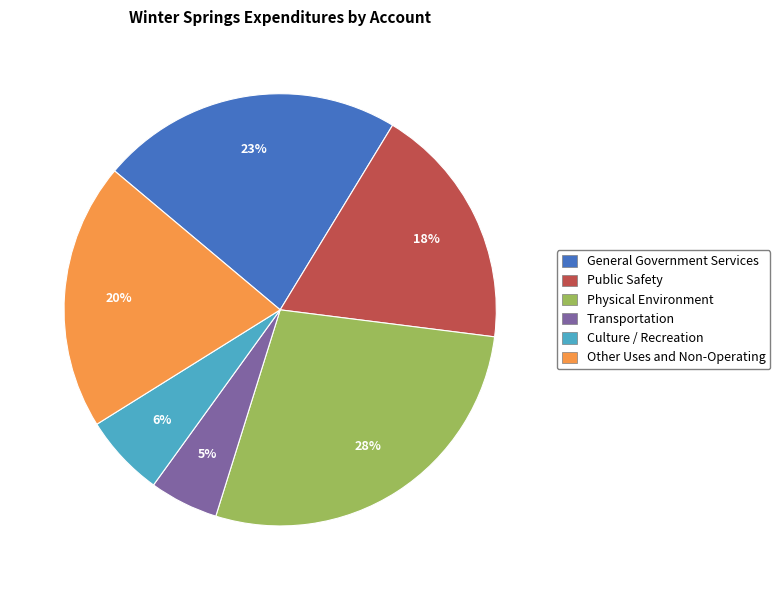

How many segments does this pie chart have?

6